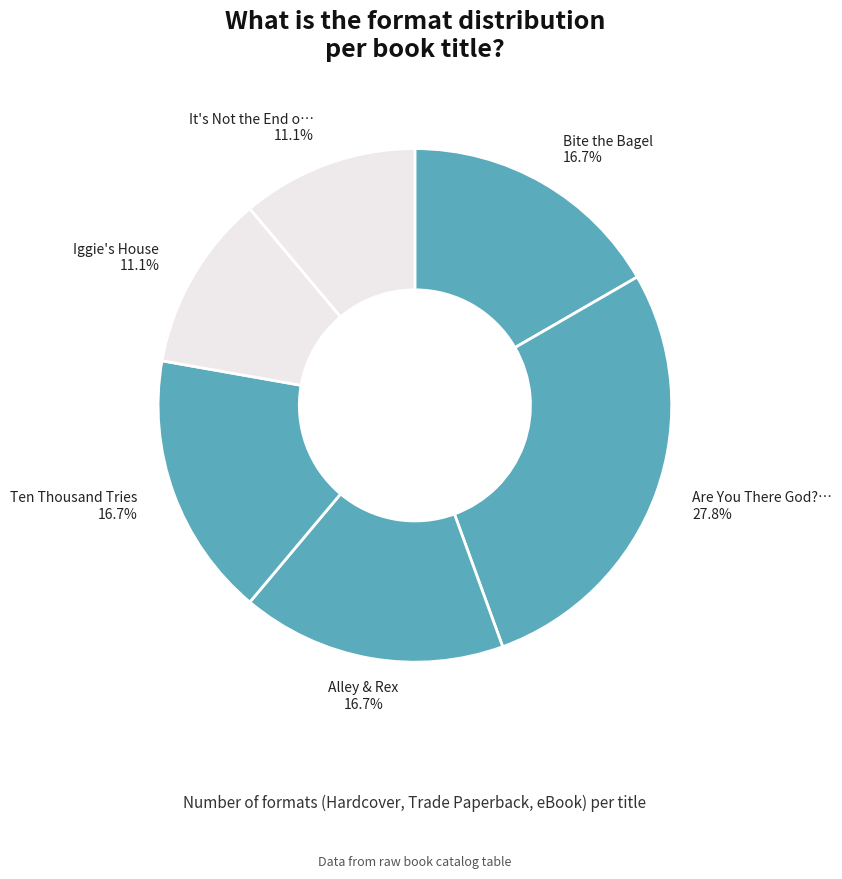

Count the number of slices in the pie.

6